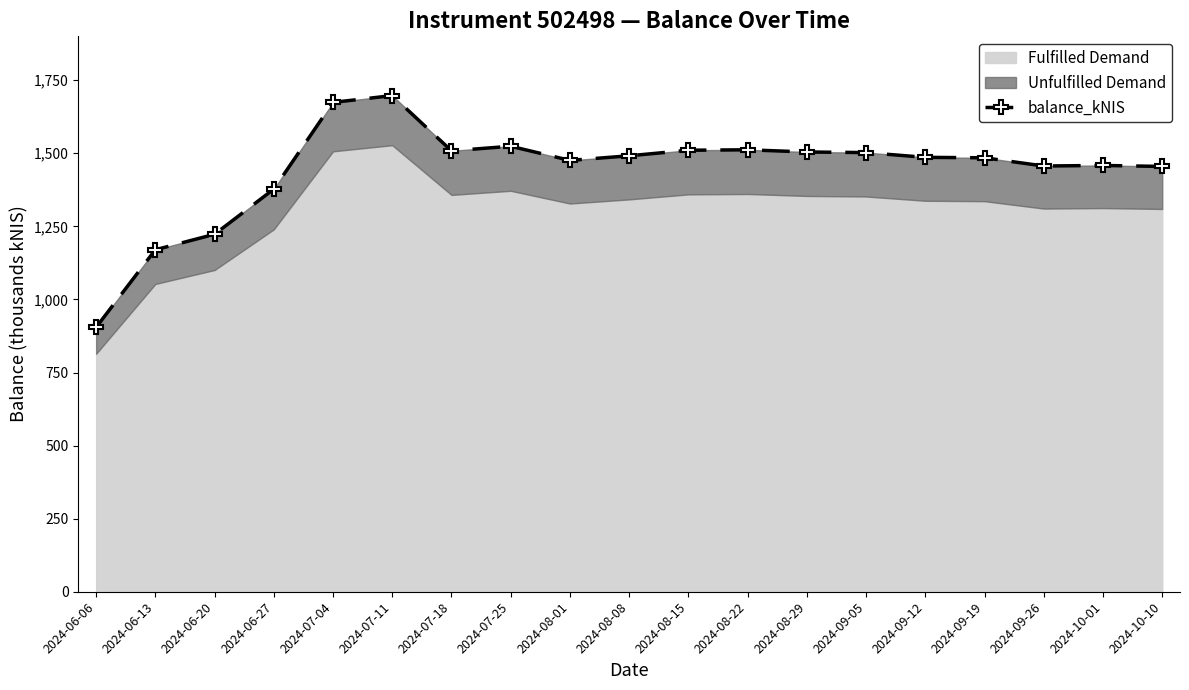

The chart shows a value of 1377.5 at 2024-06-27. True or false?

True